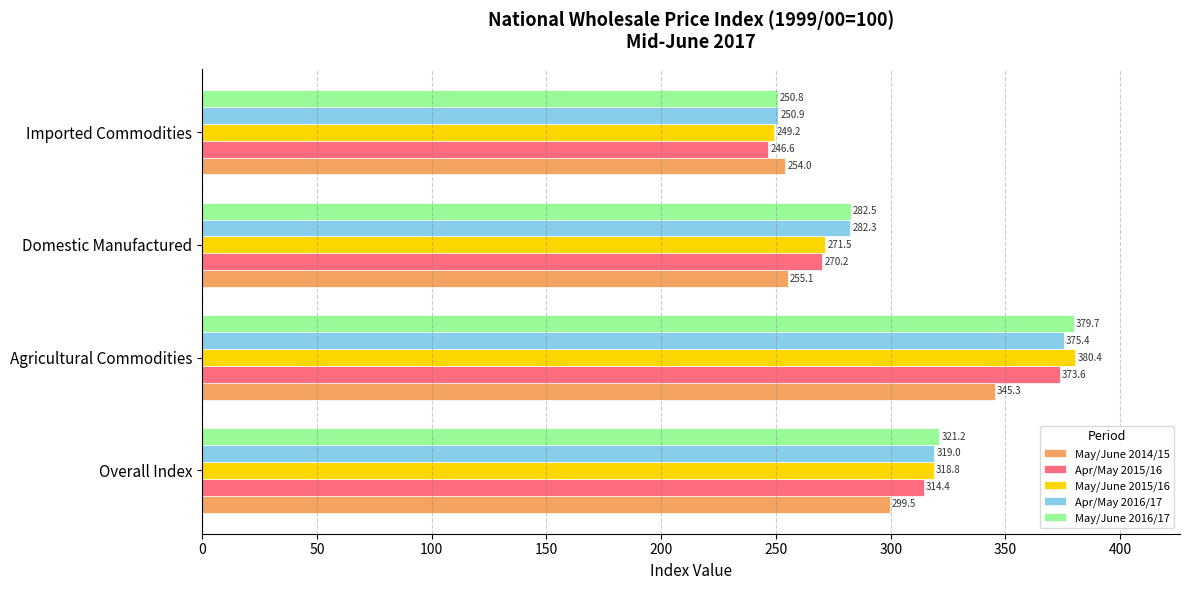

The value of Apr/May 2016/17 at Overall Index is 145.0. True or false?

False